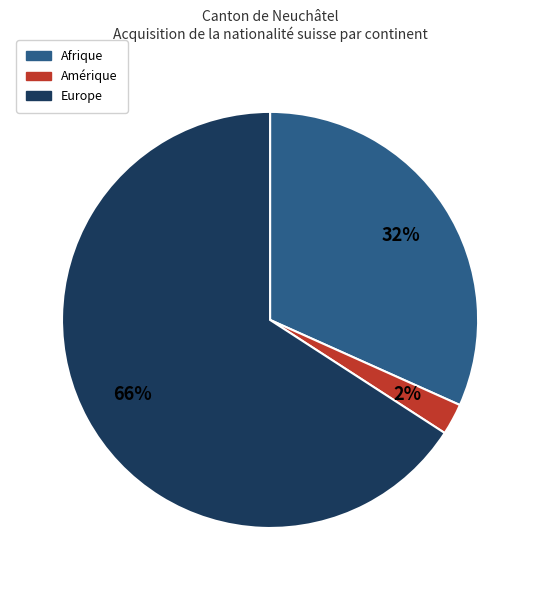

Does any single category account for the majority?

Yes